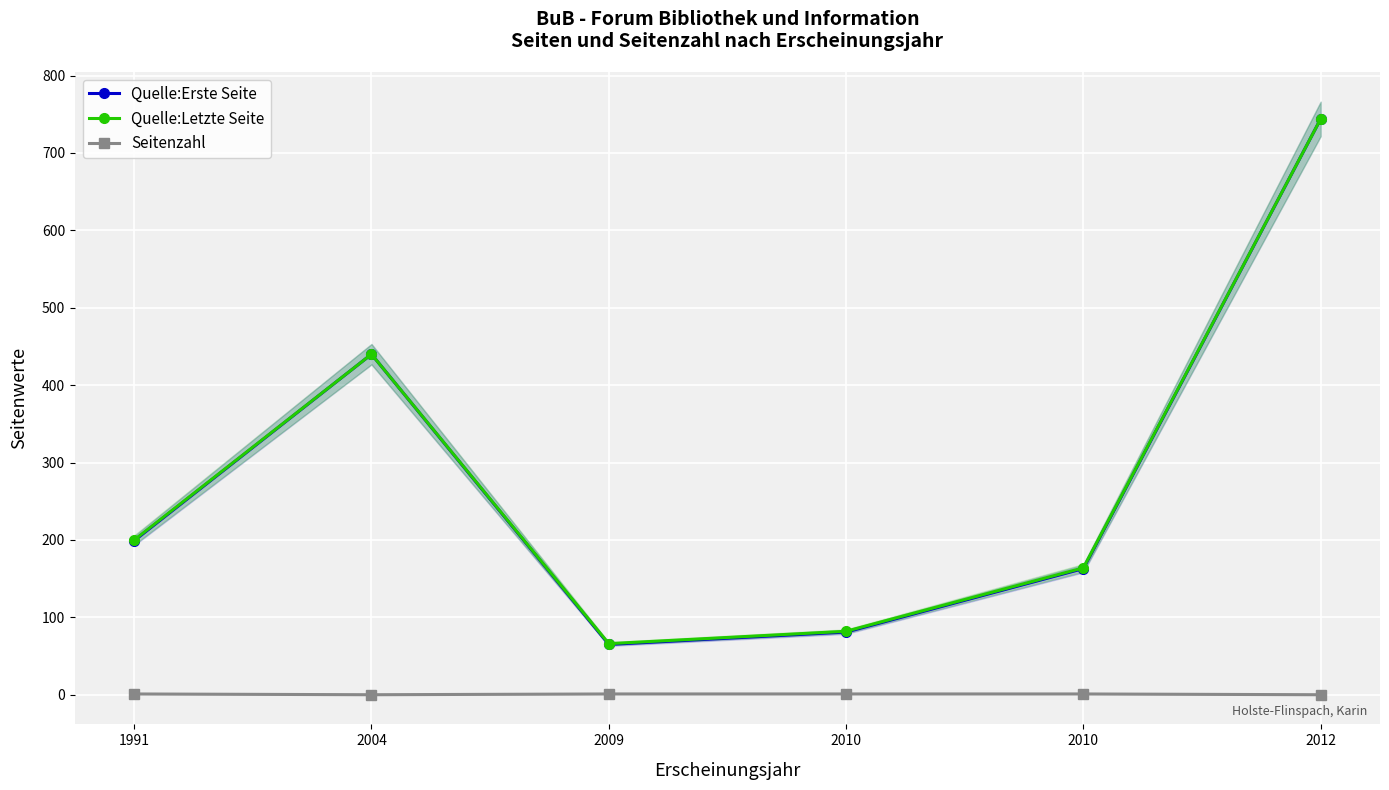

At which label does Seitenzahl reach its peak?

1991